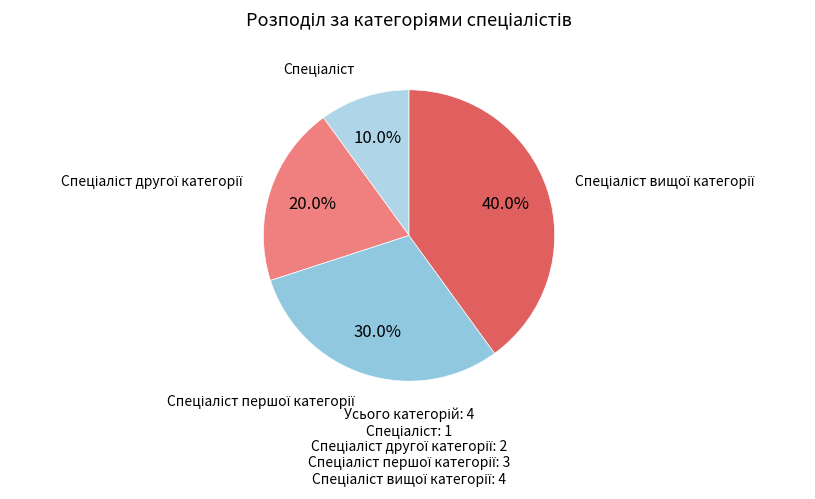

What is the smallest slice in the pie chart?

Спеціаліст